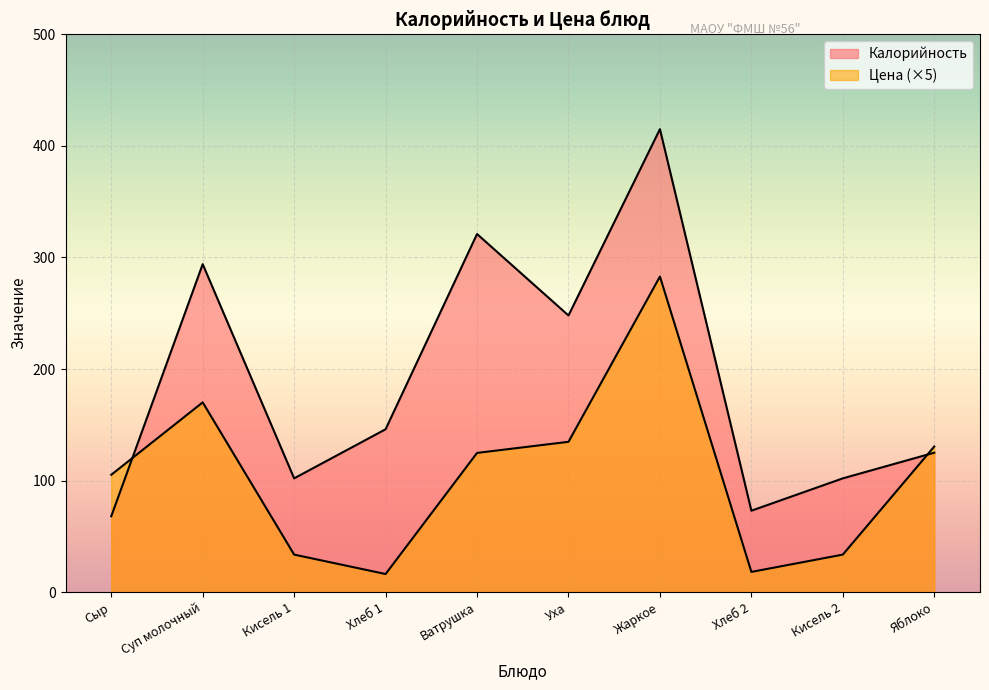

What is the greatest value displayed?

415.0